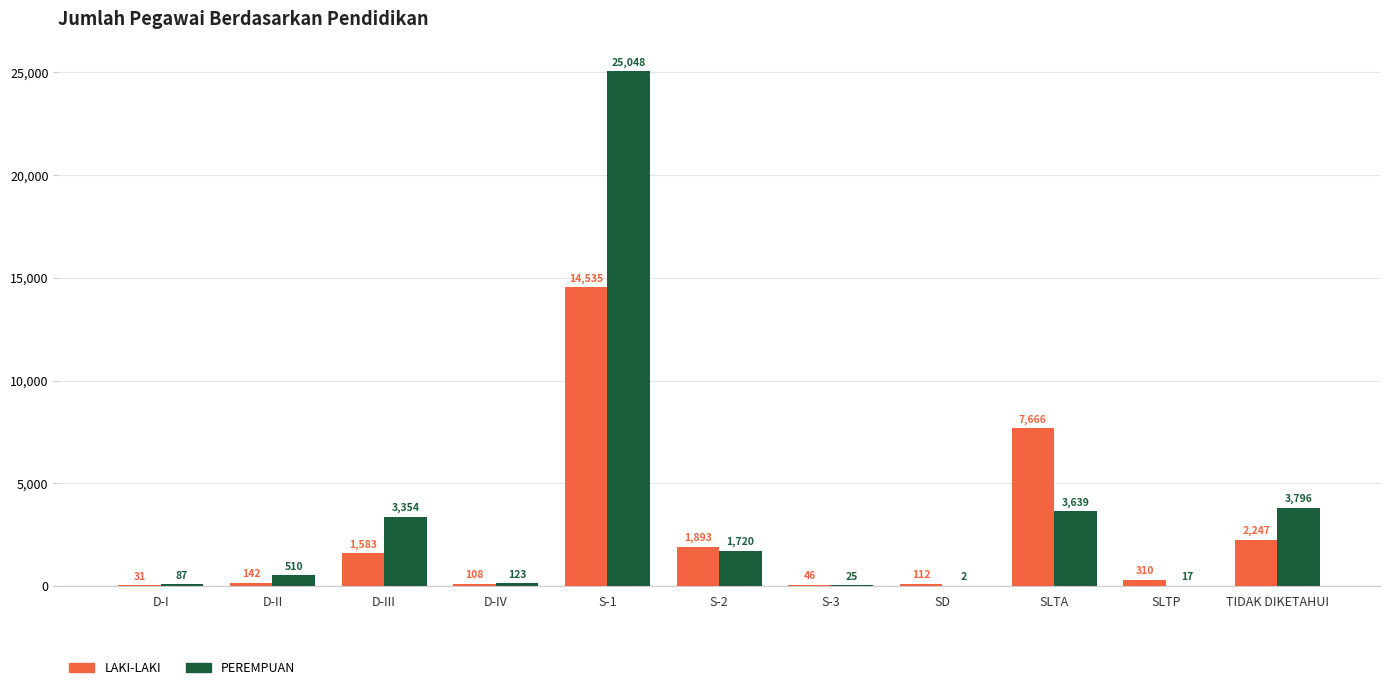

Count the number of data series in this chart.

2